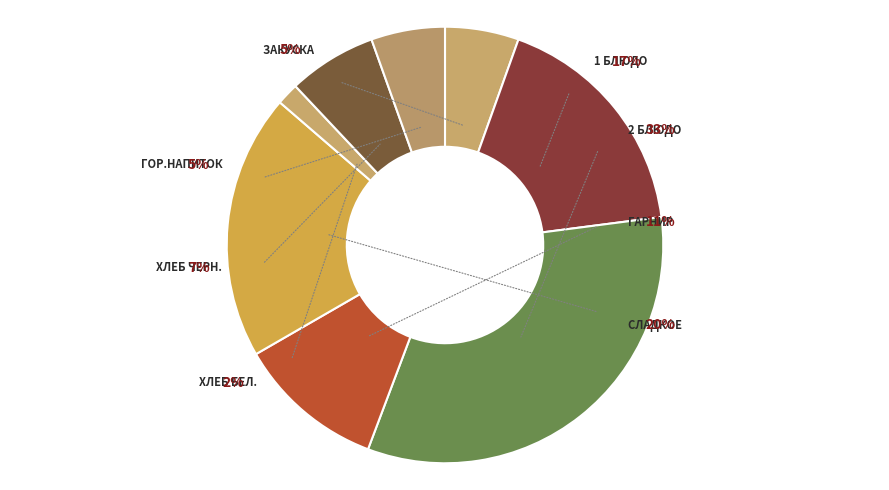

Do сладкое and гарнир together represent more than half of the pie?

No